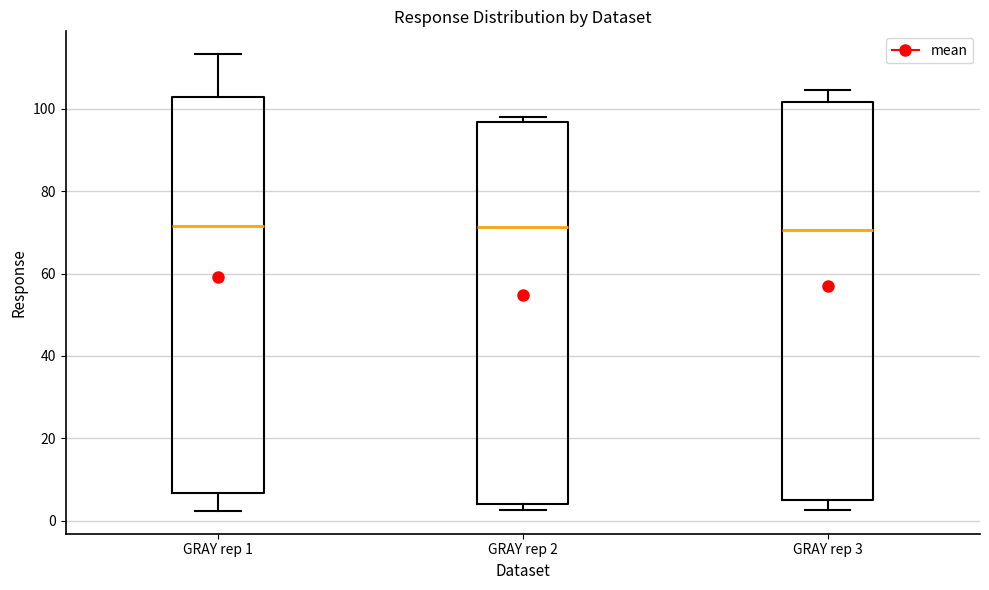

Where is the upper edge of the box for GRAY rep 3 on the y-axis? The values are not printed on the chart, so give them approximately, as read against the axis.

102